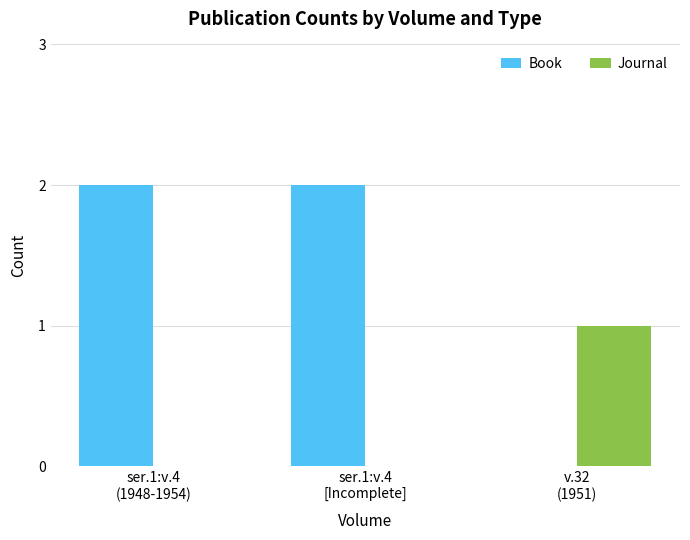

What is the sum of all Book values?

4